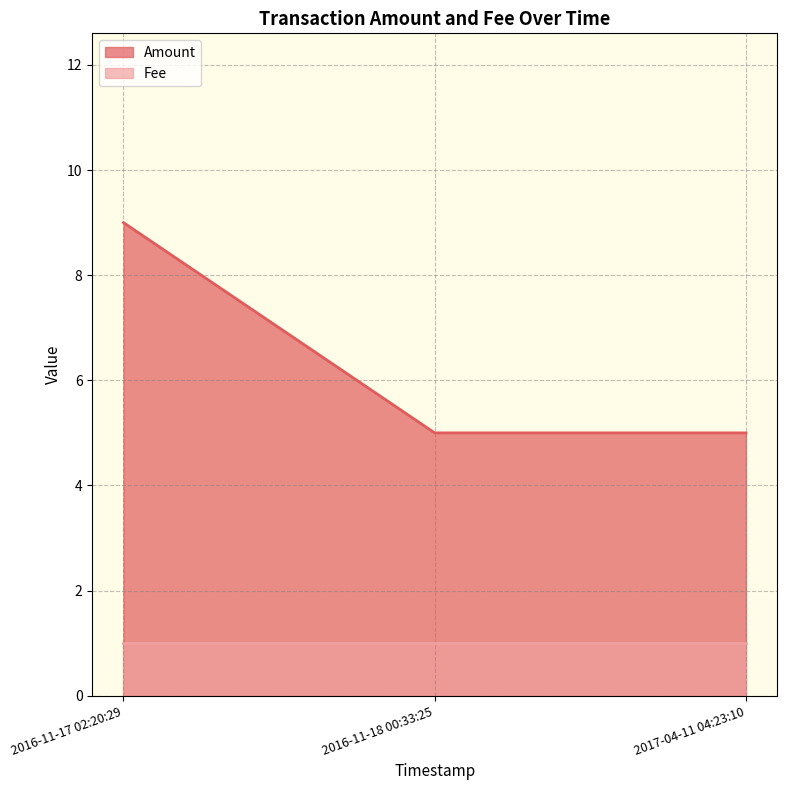

Rank the categories by value from highest to lowest.

2016-11-17 02:20:29, 2016-11-18 00:33:25, 2017-04-11 04:23:10